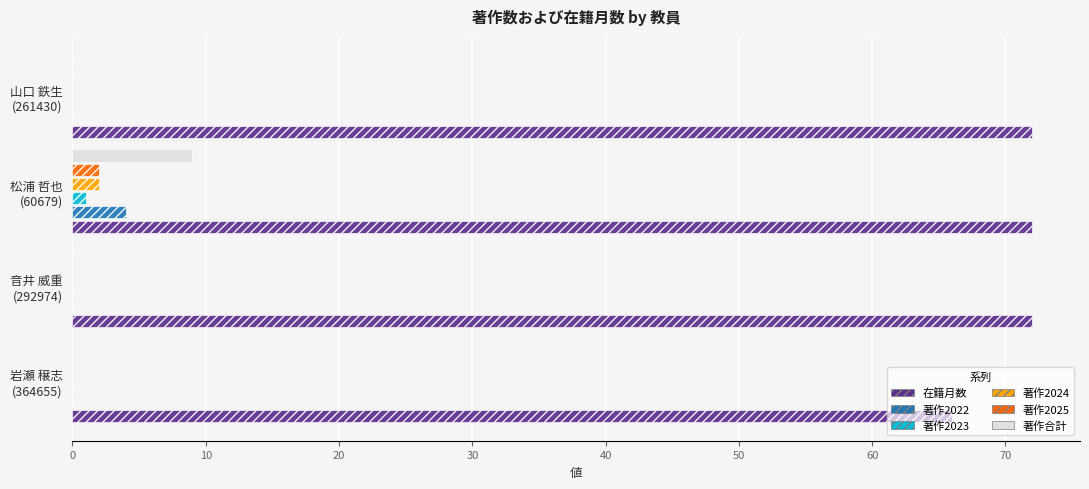

What is the greatest value displayed?

72